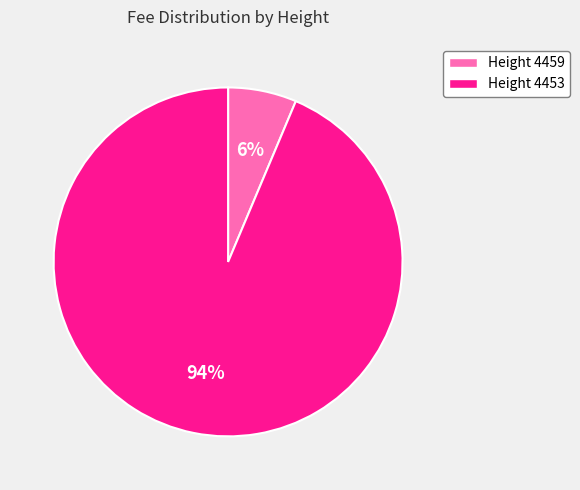

Between Height 4459 and Height 4453, which is larger?

Height 4453